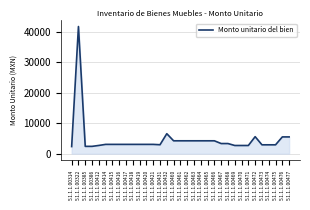

The value at 5.1.1.1.00474 is 2907.3. True or false?

True